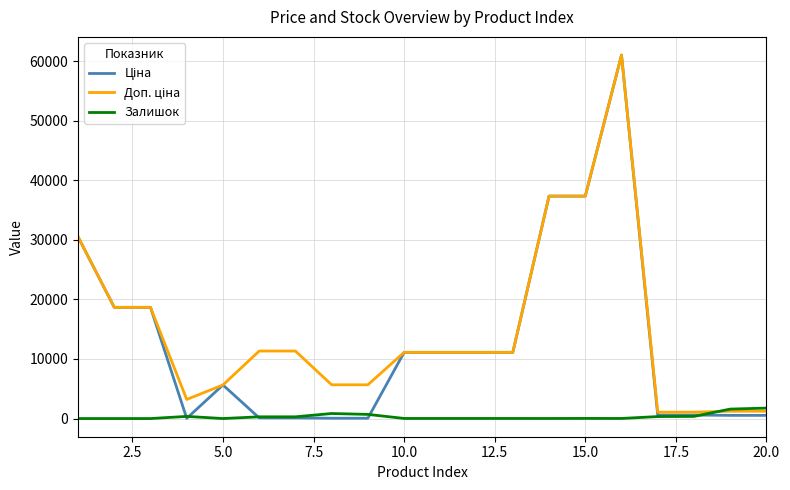

What is the greatest value displayed?

61024.7